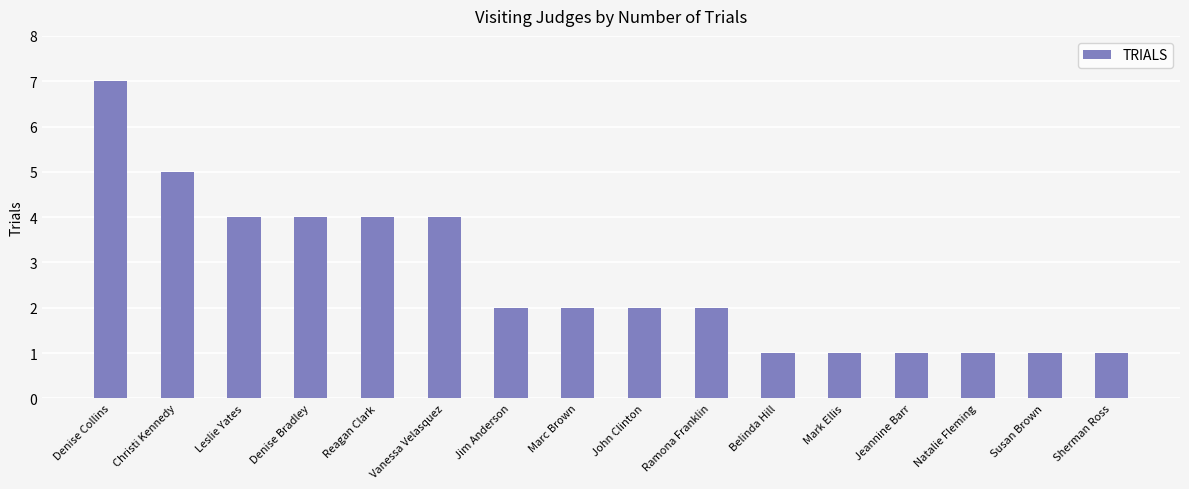

Is it true that the value at Denise Collins is 12?

False